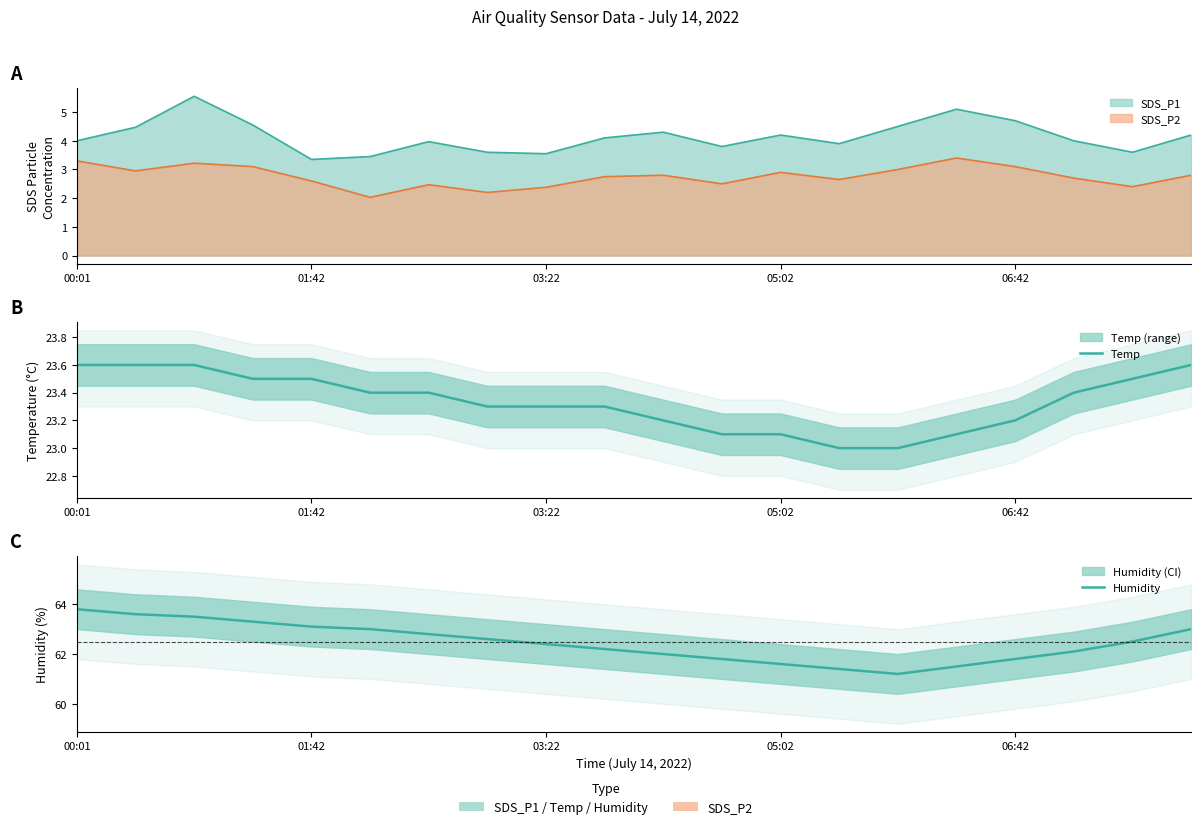

Which series has the largest range (max minus min)?

Humidity